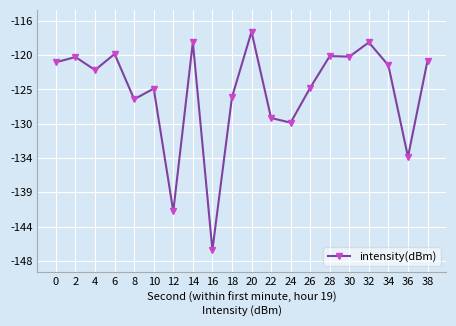

Reading right to left, what are all the values shown in this chart?

38=-121.2	36=-134.2	34=-121.9	32=-118.7	30=-120.7	28=-120.6	26=-124.9	24=-129.6	22=-128.9	20=-117.3	18=-126.1	16=-146.7	14=-118.7	12=-141.5	10=-125.0	8=-126.4	6=-120.3	4=-122.5	2=-120.7	0=-121.4